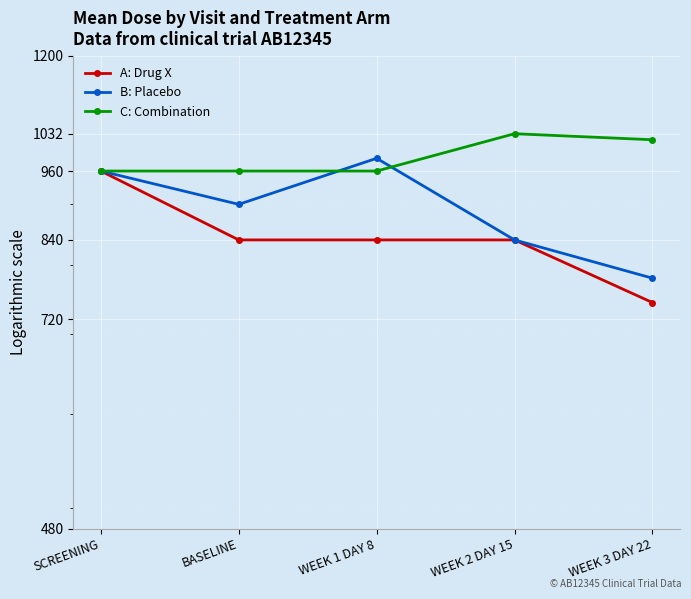

Which series has the largest total across all categories?

C: Combination